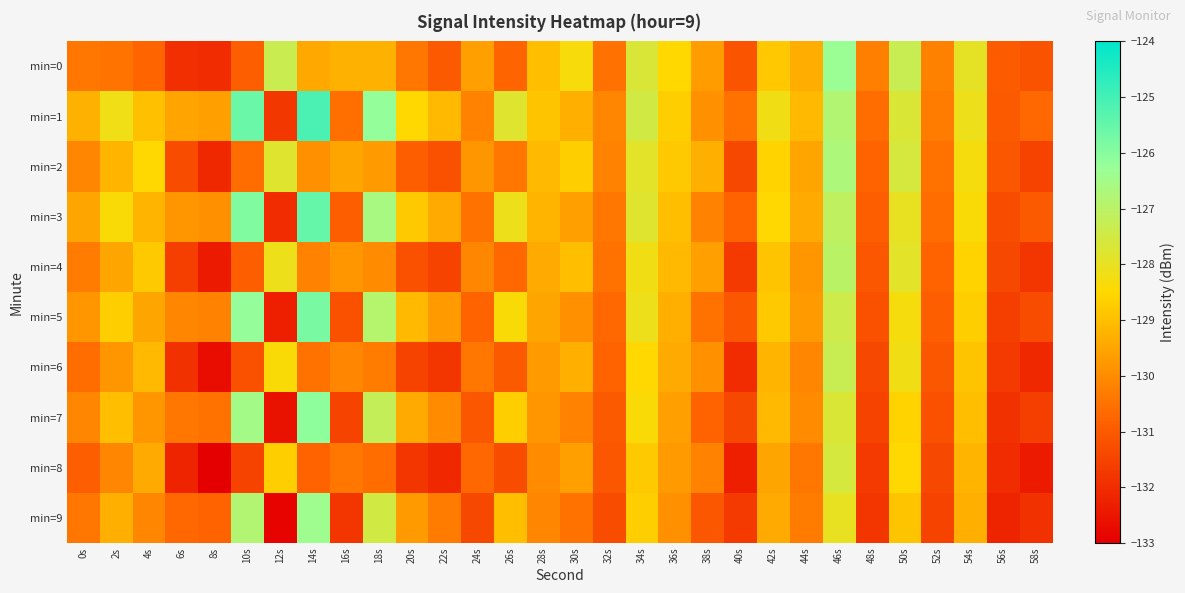

Rank the series by their maximum value, from lowest to highest.

min=8, min=6, min=4, min=2, min=9, min=0, min=7, min=5, min=3, min=1